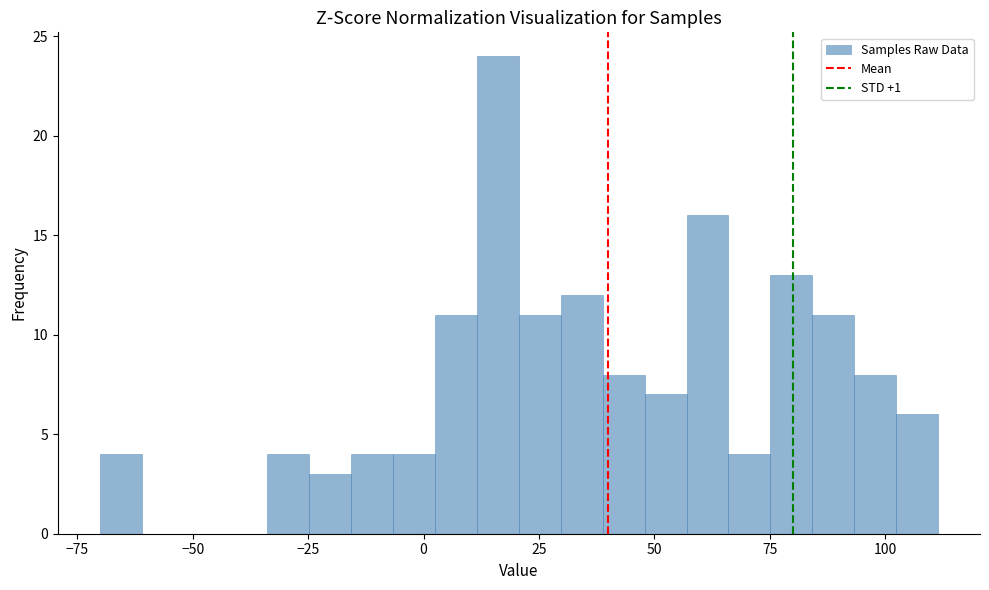

Read against the x-axis, roughly where is the centre of the tallest bar?

15